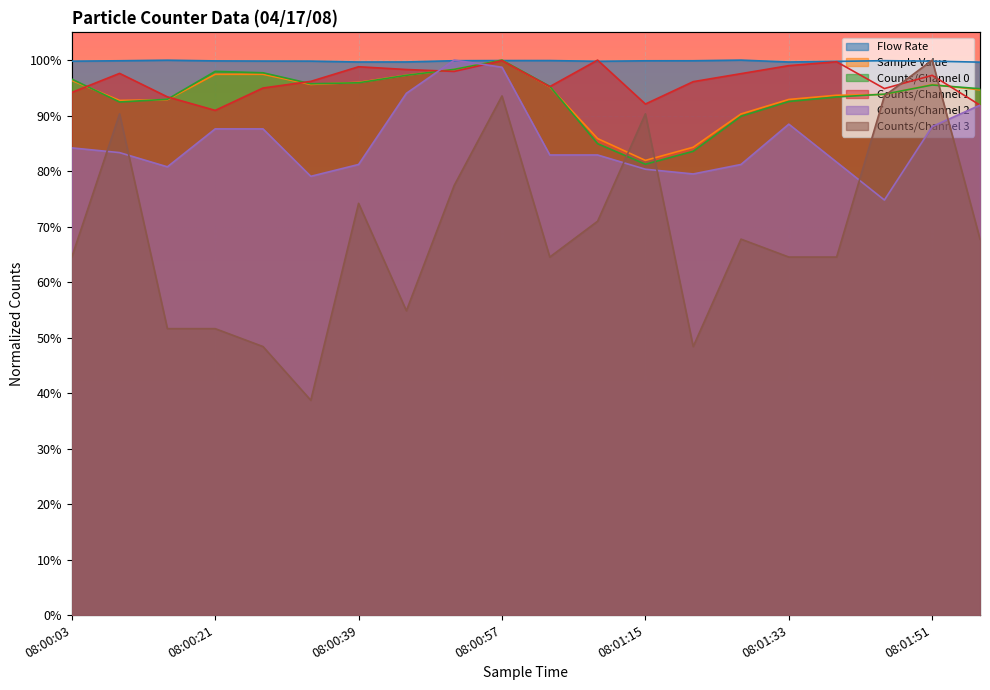

Reading left to right, list all the values displayed in this chart.

Flow Rate: 1.0	1.0	1.0	1.0	1.0	1.0	1.0	1.0	1.0	1.0	1.0	1.0	1.0	1.0	1.0	1.0	1.0	1.0	1.0	1.0
Sample Value: 1.0	0.9	0.9	1.0	1.0	1.0	1.0	1.0	1.0	1.0	1.0	0.9	0.8	0.8	0.9	0.9	0.9	0.9	1.0	0.9
Counts/Channel 0: 1.0	0.9	0.9	1.0	1.0	1.0	1.0	1.0	1.0	1.0	1.0	0.8	0.8	0.8	0.9	0.9	0.9	0.9	1.0	0.9
Counts/Channel 1: 0.9	1.0	0.9	0.9	0.9	1.0	1.0	1.0	1.0	1.0	1.0	1.0	0.9	1.0	1.0	1.0	1.0	0.9	1.0	0.9
Counts/Channel 2: 0.8	0.8	0.8	0.9	0.9	0.8	0.8	0.9	1.0	1.0	0.8	0.8	0.8	0.8	0.8	0.9	0.8	0.7	0.9	0.9
Counts/Channel 3: 0.6	0.9	0.5	0.5	0.5	0.4	0.7	0.5	0.8	0.9	0.6	0.7	0.9	0.5	0.7	0.6	0.6	0.9	1.0	0.7